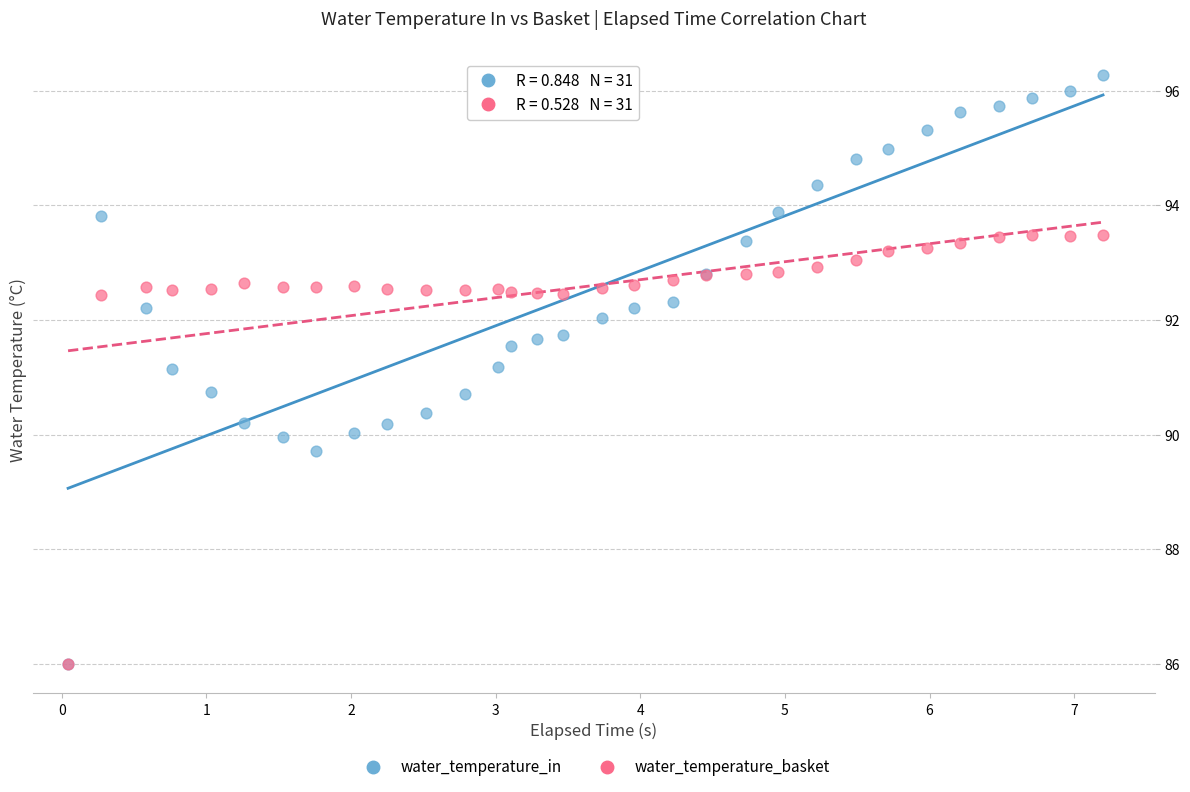

What are all the series names shown in the legend?

water_temperature_in, water_temperature_basket